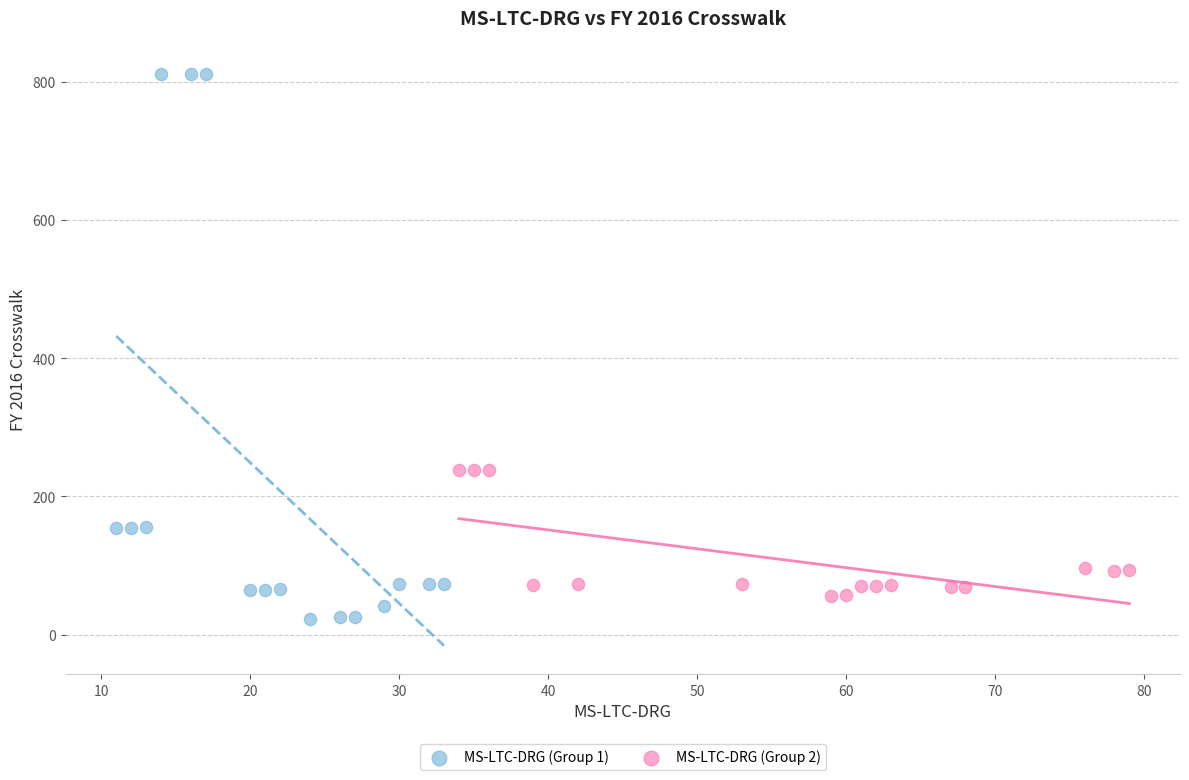

Which series has the widest spread of Y values?

MS-LTC-DRG (Group 1)